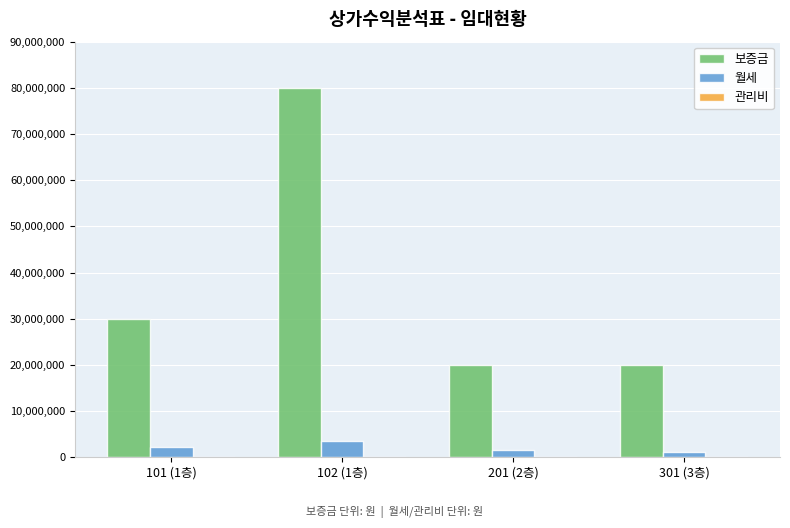

What is the greatest value displayed?

80000000